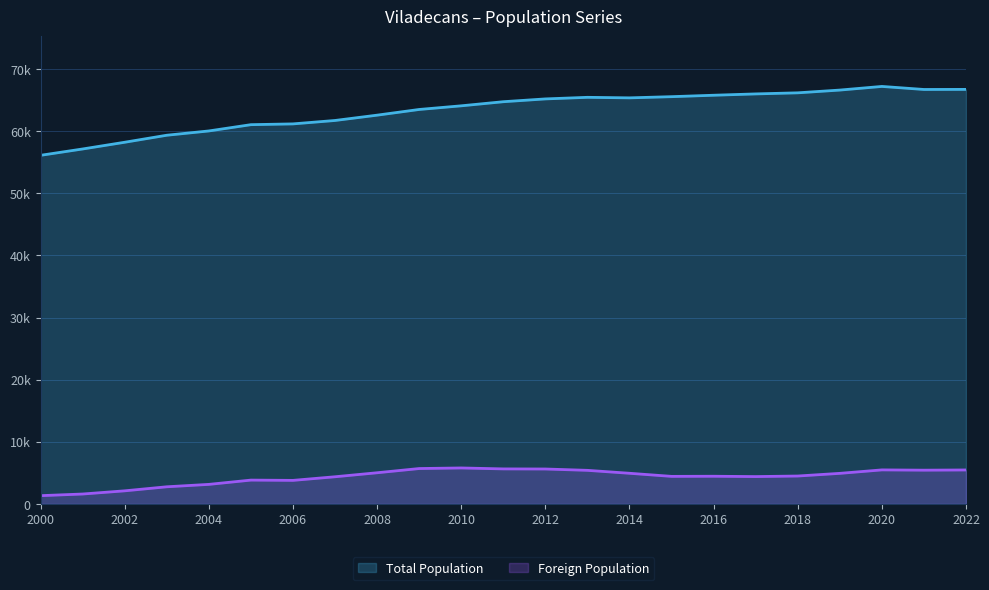

How many values in the Foreign Population series exceed 4500?

11